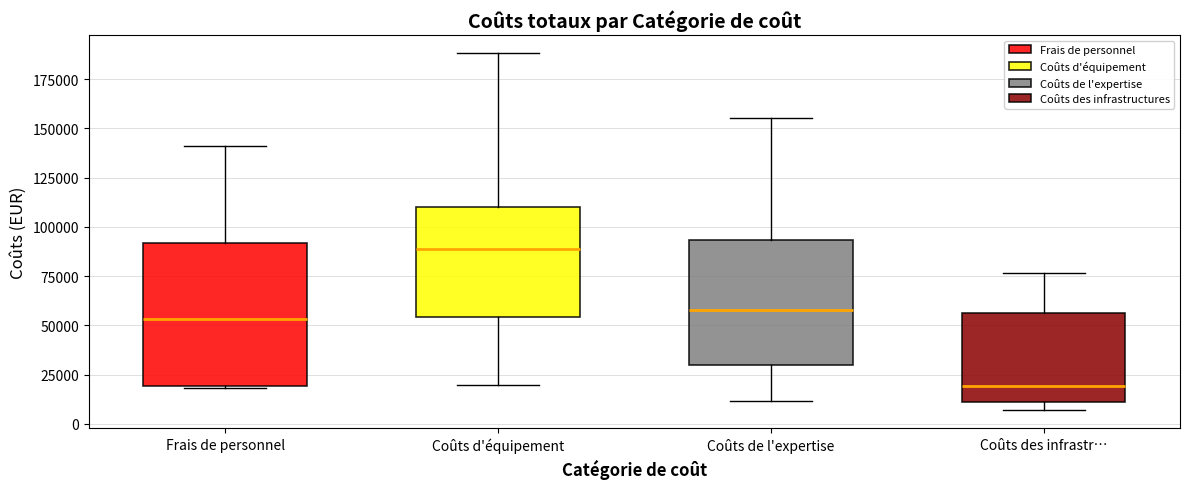

Which box is the tallest, from its lower edge to its upper edge?

Frais de personnel